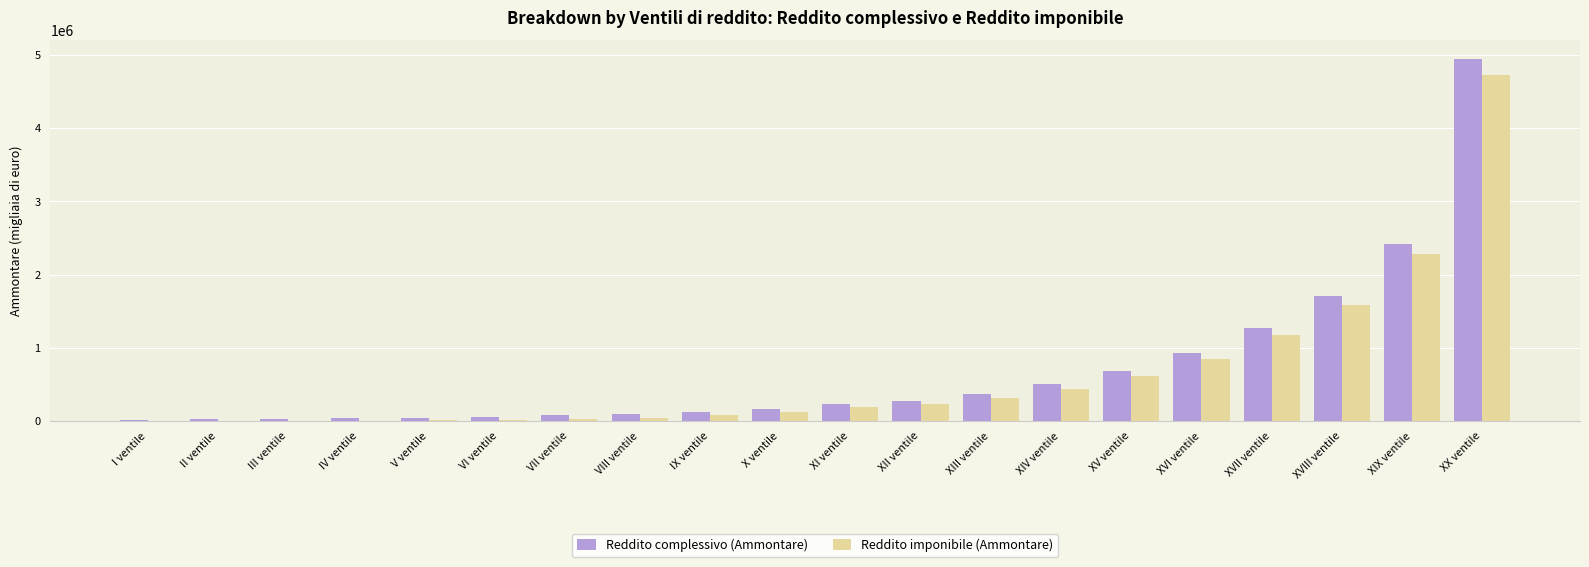

What is the maximum value shown in the chart?

4949734